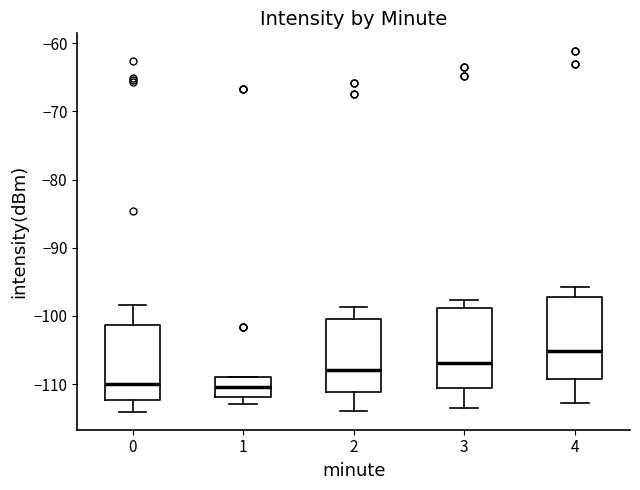

Reading left to right, read every box against the y-axis: the position of its median line, the range the box covers, and the ends of its whiskers. The values are not printed on the chart, so give them approximately, as read against the axis.

0: median -110, box -112 to -101, whiskers -114 to -98
1: median -110, box -112 to -109, whiskers -113 to -109
2: median -108, box -111 to -100, whiskers -114 to -99
3: median -107, box -111 to -99, whiskers -113 to -98
4: median -105, box -109 to -97, whiskers -113 to -96